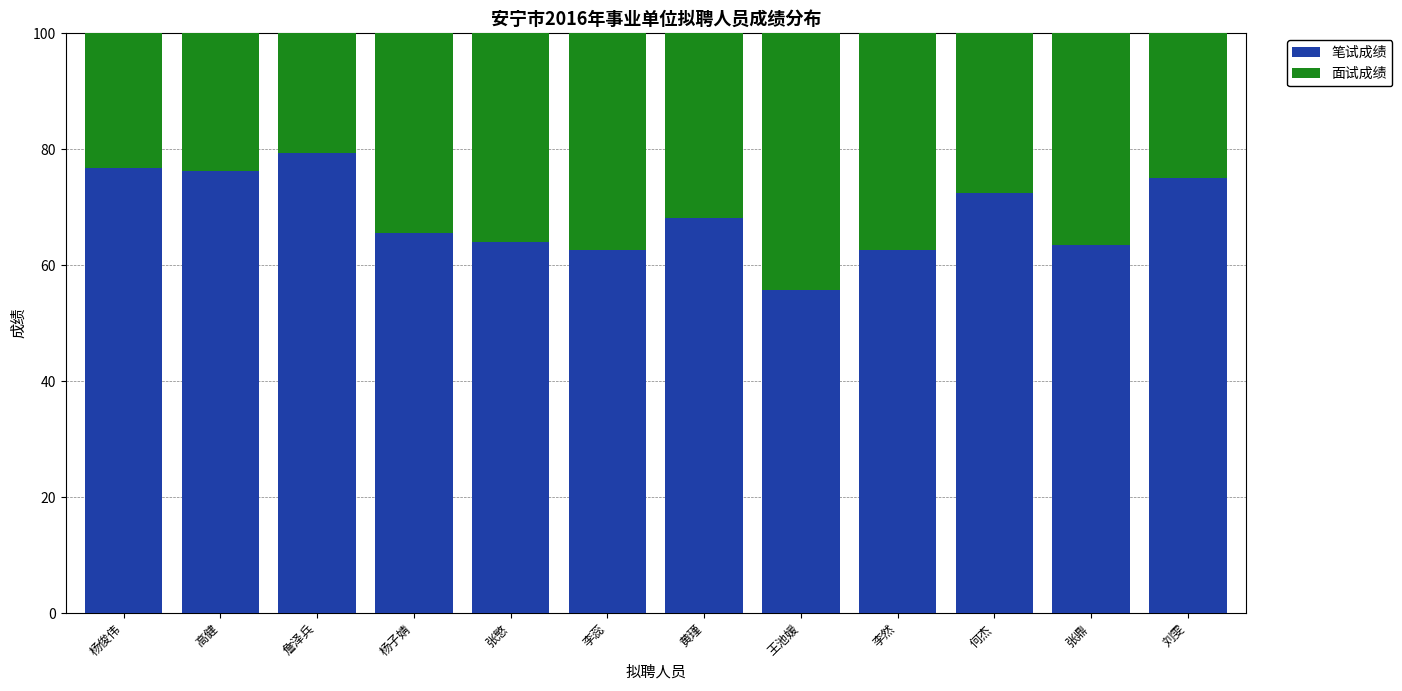

At which category is the sum across all series the highest?

杨俊伟